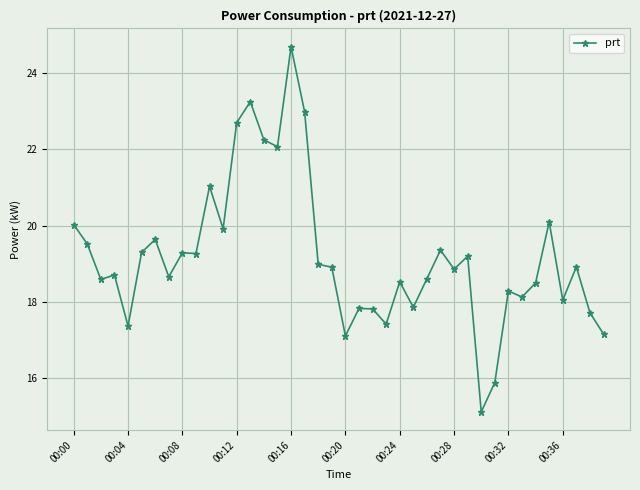

What is the value of the 21st point from the left?

17.1